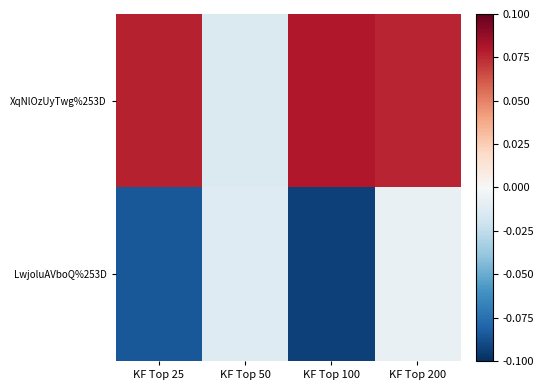

At which category is the sum across all series the highest?

KF Top 200